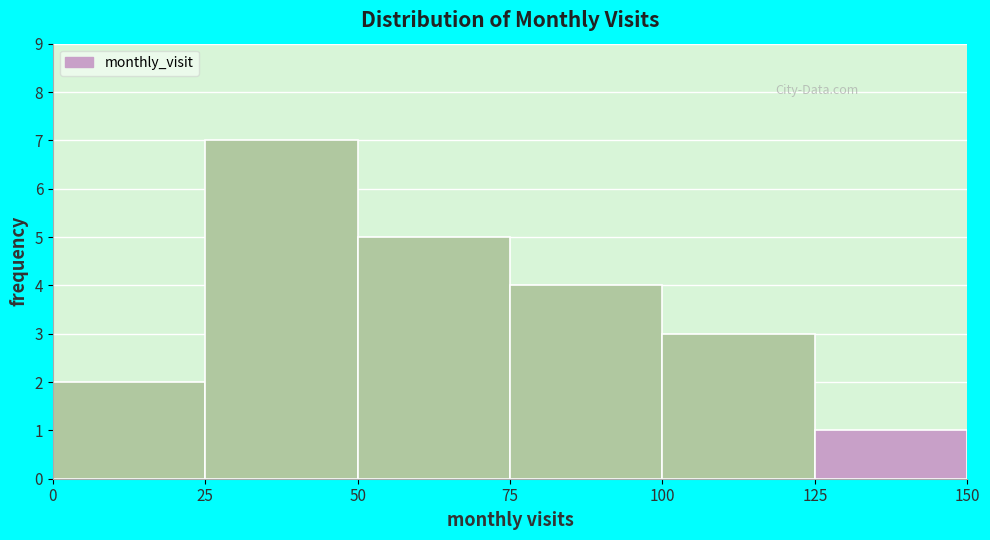

Reading left to right, transcribe this chart: for each bar, give the range it covers on the x-axis and its height. The values are not printed on the chart, so give them approximately, as read against the axis.

0 to 25: 2
25 to 50: 7
50 to 75: 5
75 to 100: 4
100 to 125: 3
125 to 150: 1